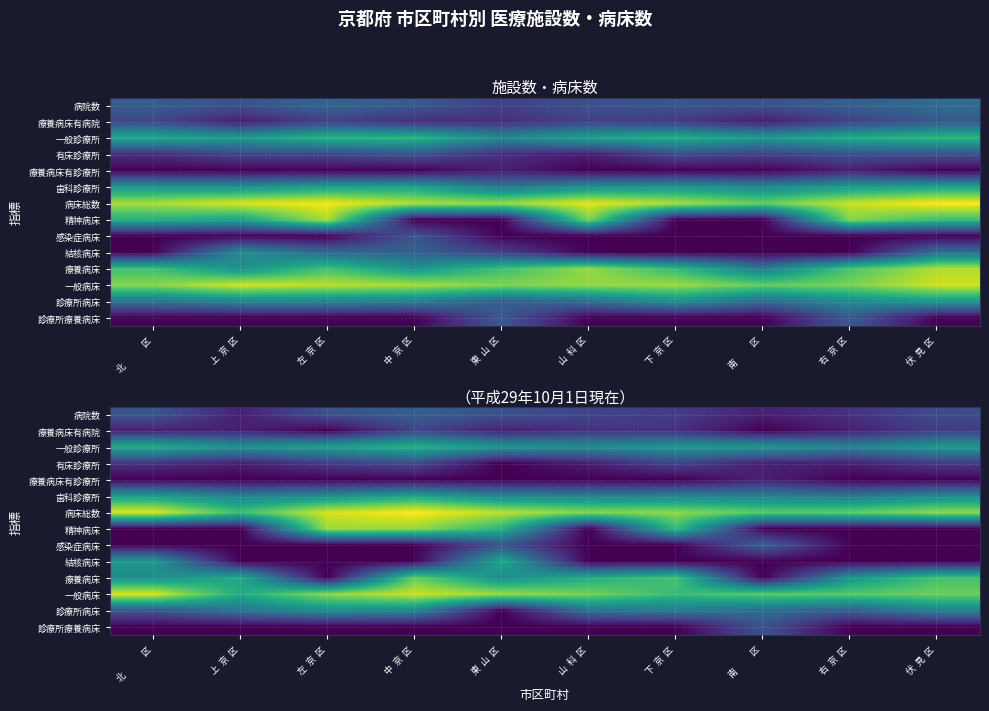

Rank the series at 東 山 区 from highest to lowest value.

病床総数, 一般病床, 精神病床, 結核病床, 一般診療所, 療養病床, 歯科診療所, 病院数, 感染症病床, 療養病床有病院, 有床診療所, 療養病床有診療所, 診療所病床, 診療所療養病床